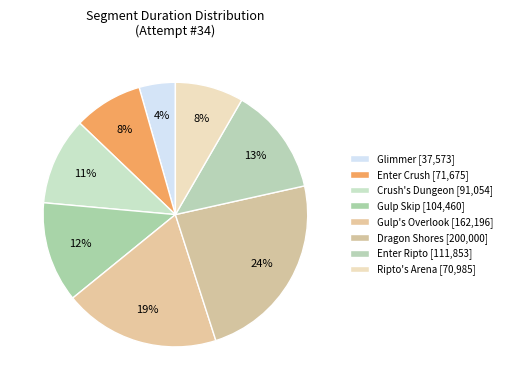

Which category has the biggest portion of the pie?

Dragon Shores